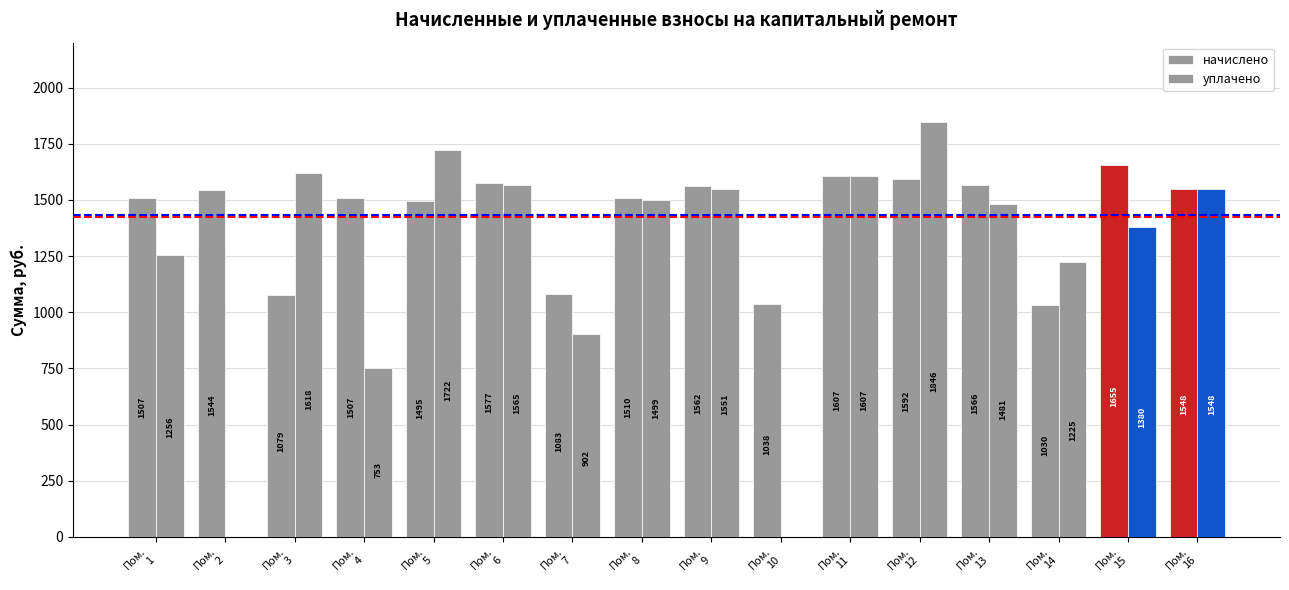

Is the value of уплачено at Пом.
8 greater than the value of начислено at Пом.
8?

No